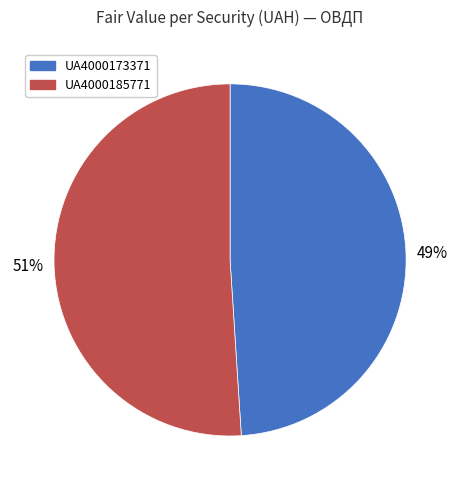

The UA4000173371 slice represents 43% of the pie. True or false?

False